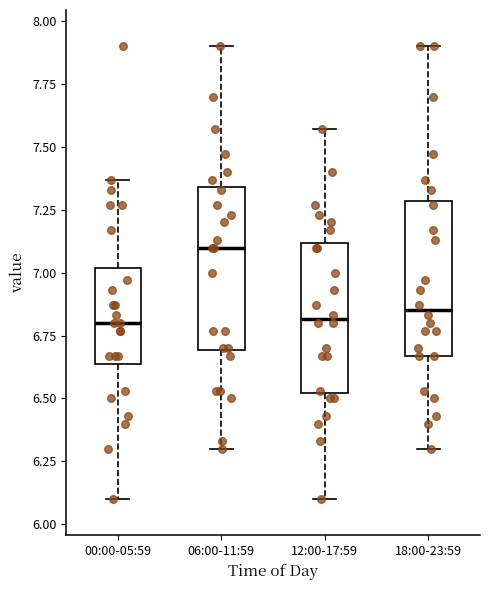

Reading left to right, transcribe this box plot: for each box, give where its median line is, the range the box spans, and where its two whiskers end, as read against the y-axis. The values are not printed on the chart, so give them approximately, as read against the axis.

00:00-05:59: median 6.80, box 6.65 to 7.00, whiskers 6.10 to 7.35
06:00-11:59: median 7.10, box 6.70 to 7.35, whiskers 6.30 to 7.90
12:00-17:59: median 6.80, box 6.50 to 7.10, whiskers 6.10 to 7.55
18:00-23:59: median 6.85, box 6.65 to 7.30, whiskers 6.30 to 7.90